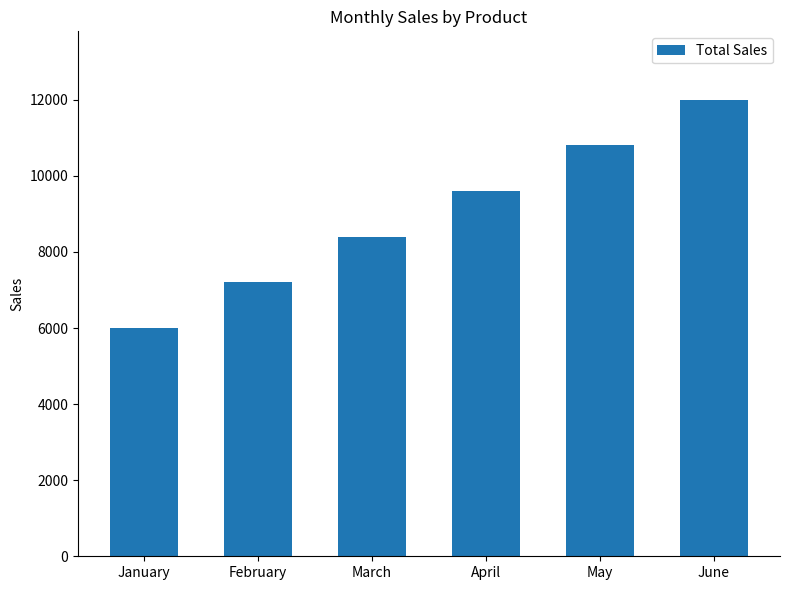

How many bars are there in total?

6